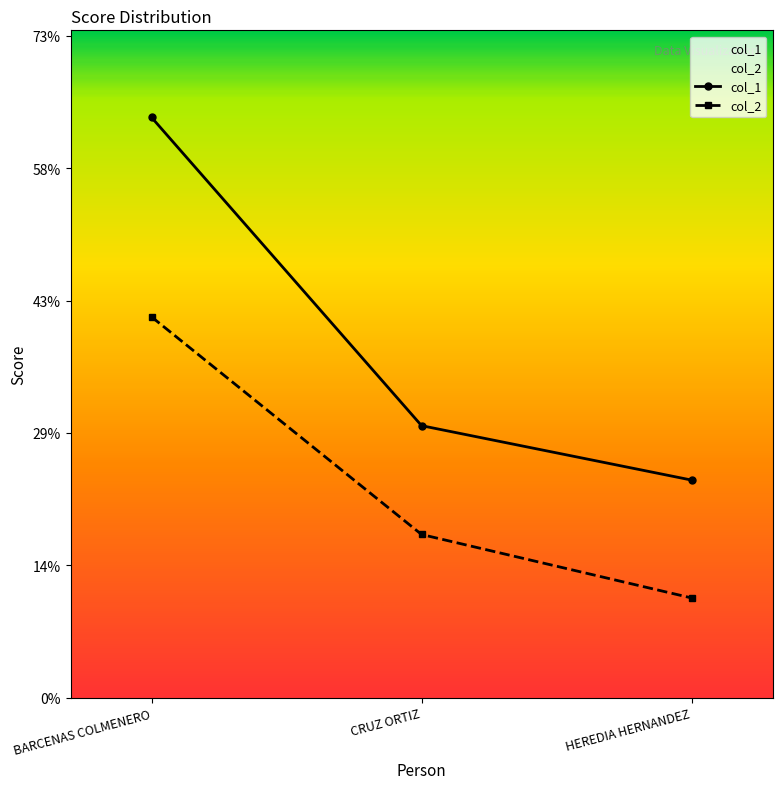

What is the minimum value shown in the chart?

11